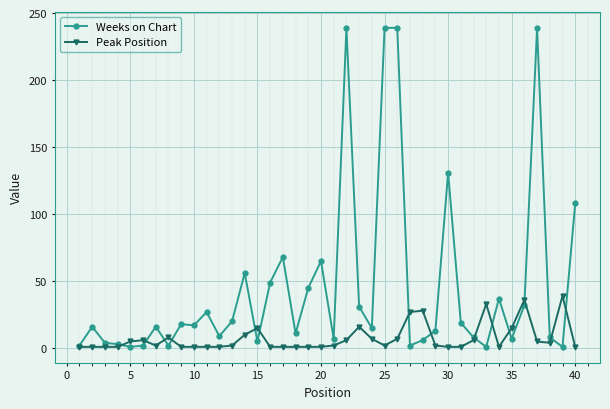

Which series has the largest total across all categories?

Weeks on Chart